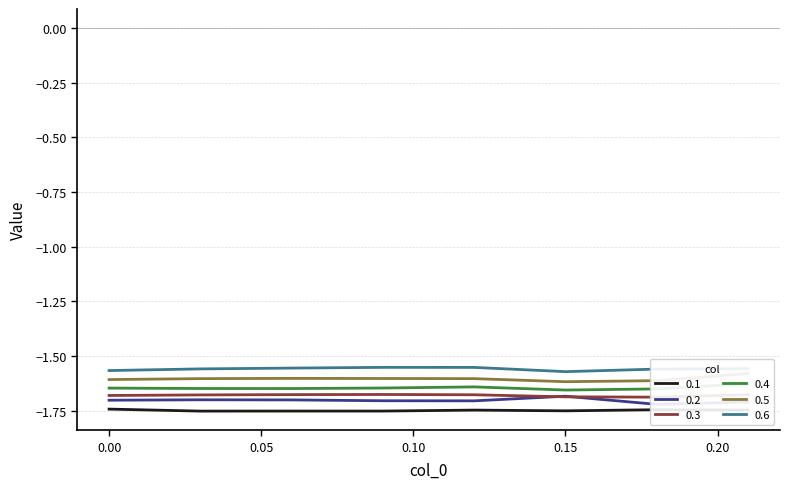

What is the sum of the 0.6 values at 0.12 and 0.21?

-3.1